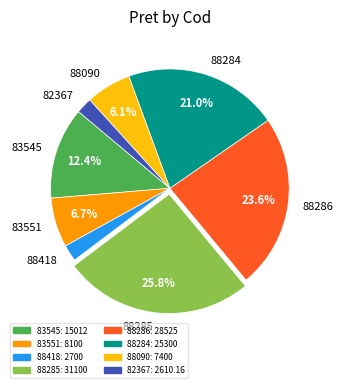

Which has a higher value, 88285 or 82367?

88285